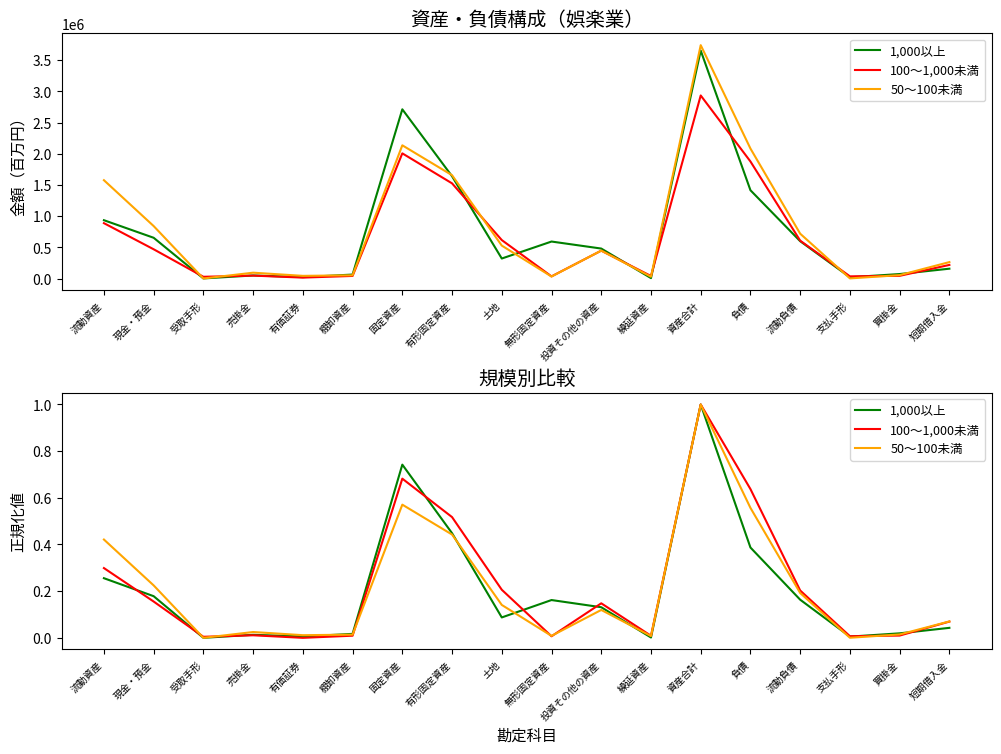

Count the number of categories in the chart.

18